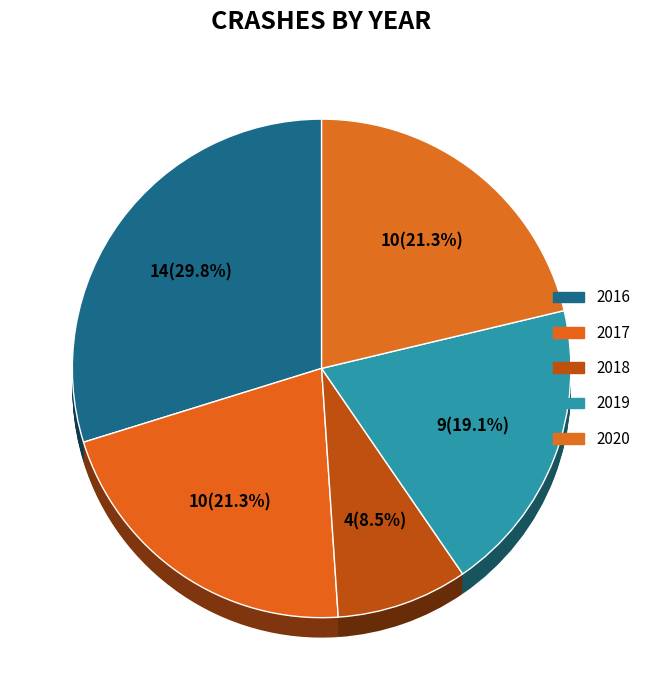

Is it true that 2018 is 9% of the pie?

True